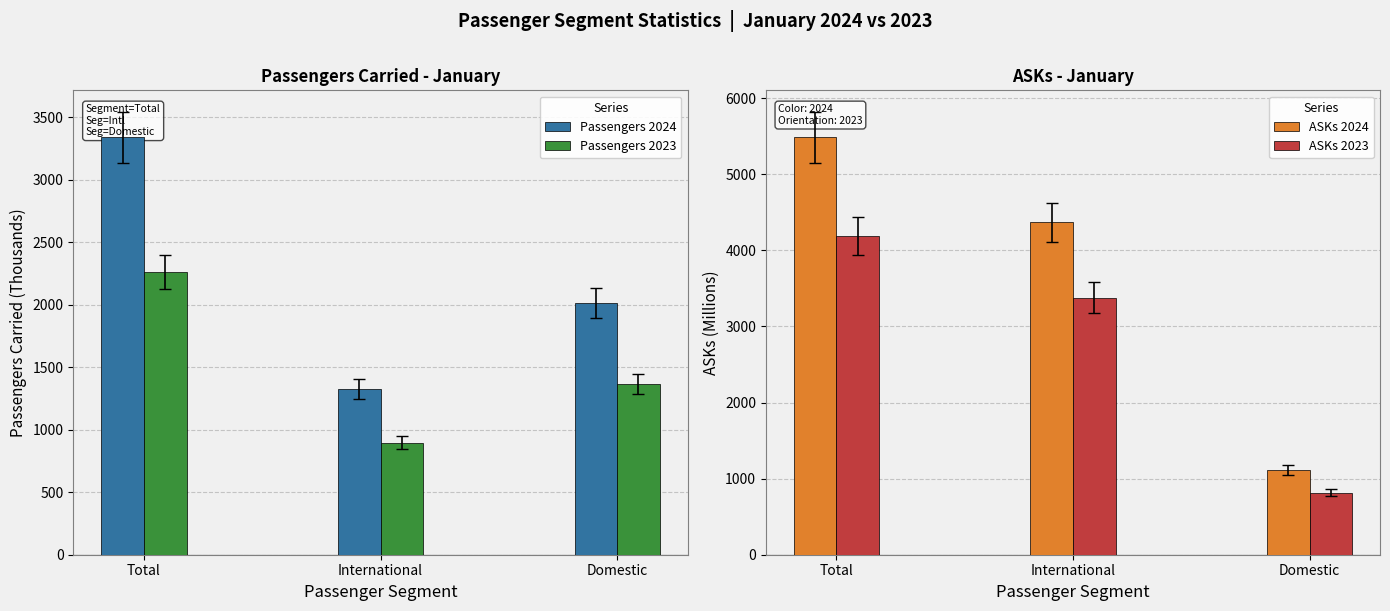

What is the minimum value for ASKs 2023?

814